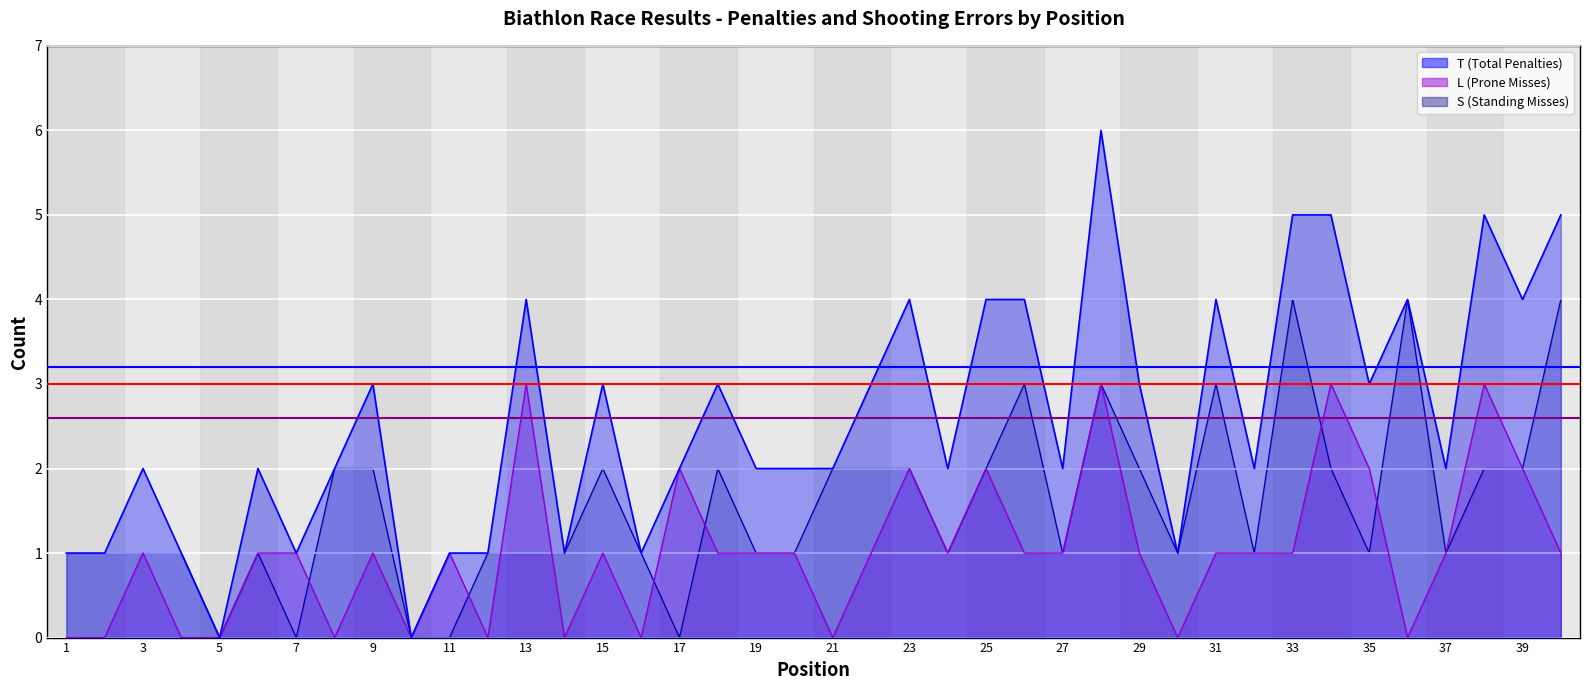

Rank the categories by L value from highest to lowest.

13, 28, 34, 38, 17, 23, 25, 35, 39, 3, 6, 7, 9, 11, 15, 18, 19, 20, 22, 24, 26, 27, 29, 31, 32, 33, 37, 40, 1, 2, 4, 5, 8, 10, 12, 14, 16, 21, 30, 36